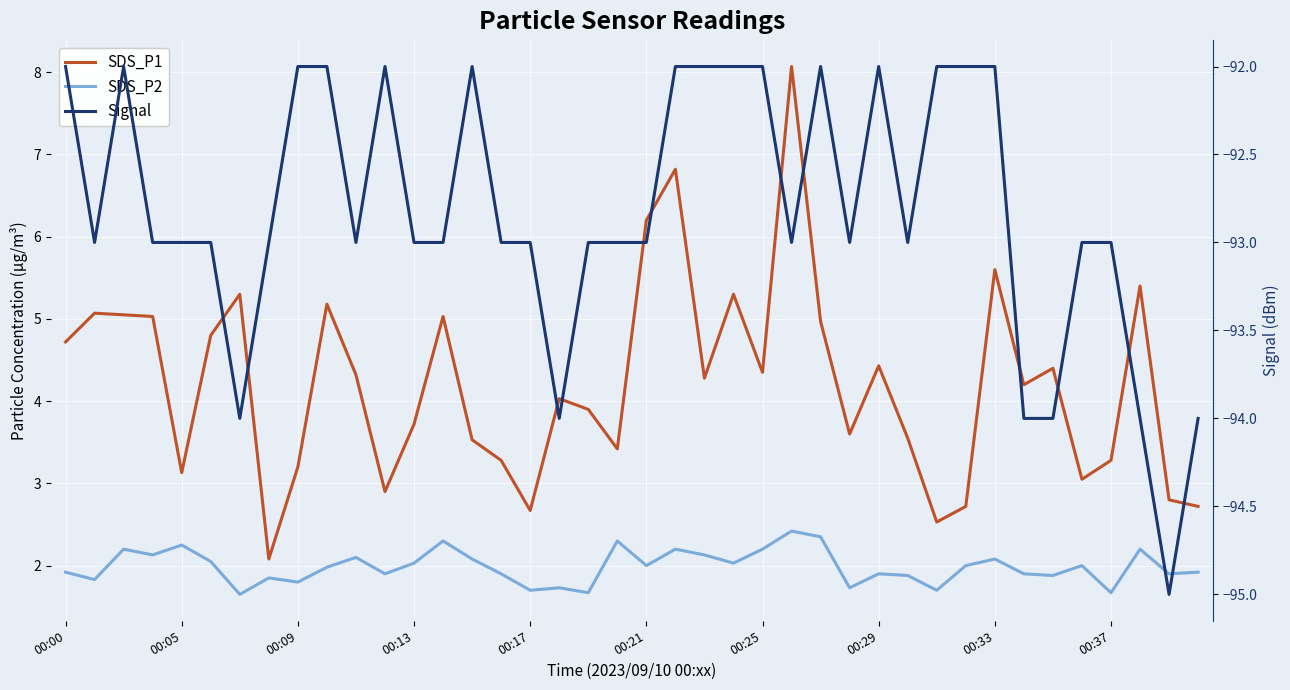

What is the maximum value shown in the chart?

8.1